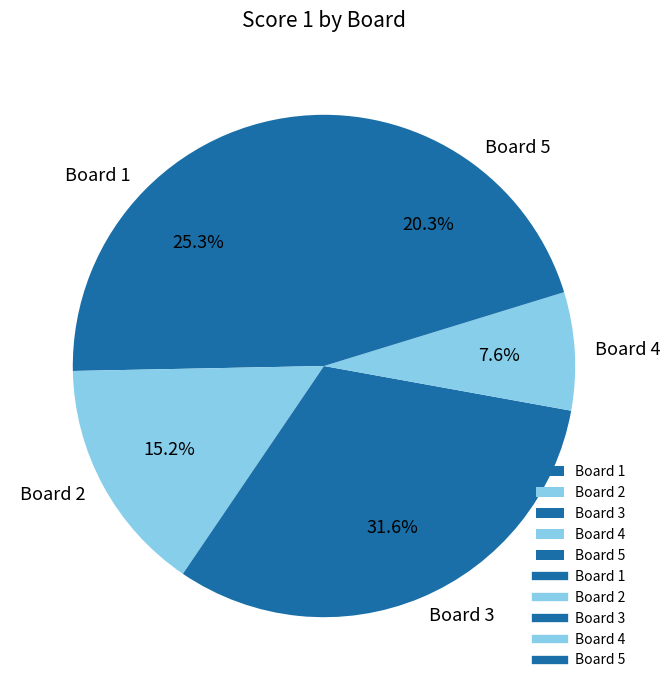

True or false: Board 4 accounts for 16% of the total.

False